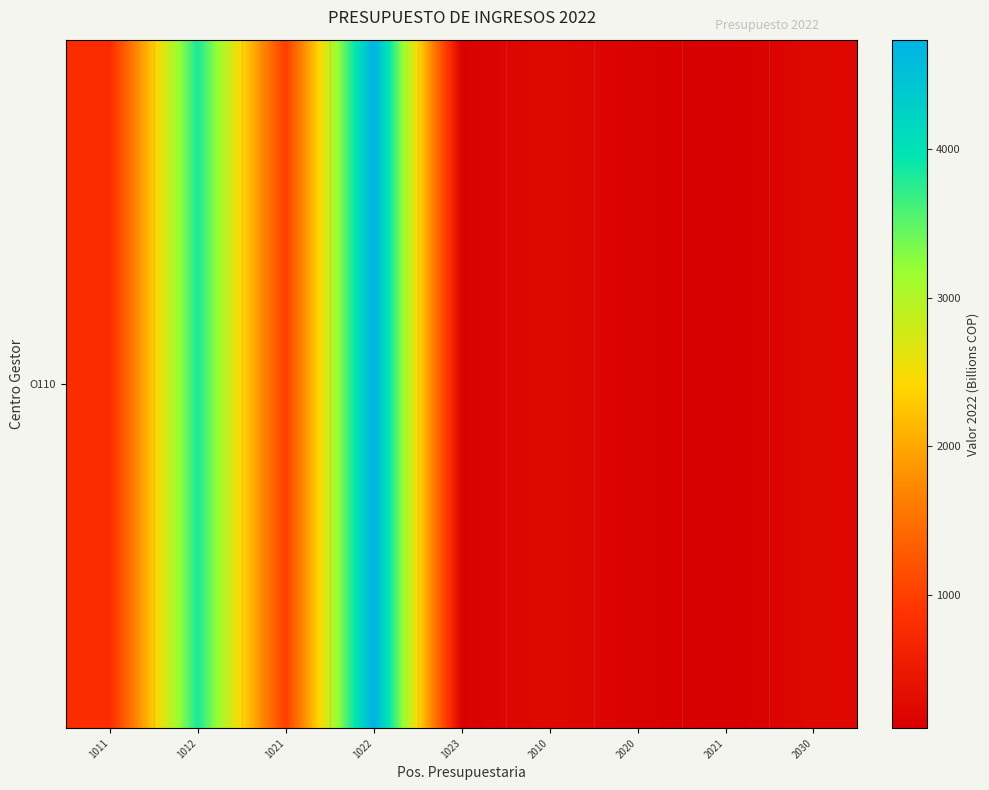

Reading left to right, what are all the values shown in this chart?

1011=786.9	1012=3835.3	1021=983.7	1022=4739.7	1023=148.9	2010=250.0	2020=150.8	2021=102.6	2030=242.6